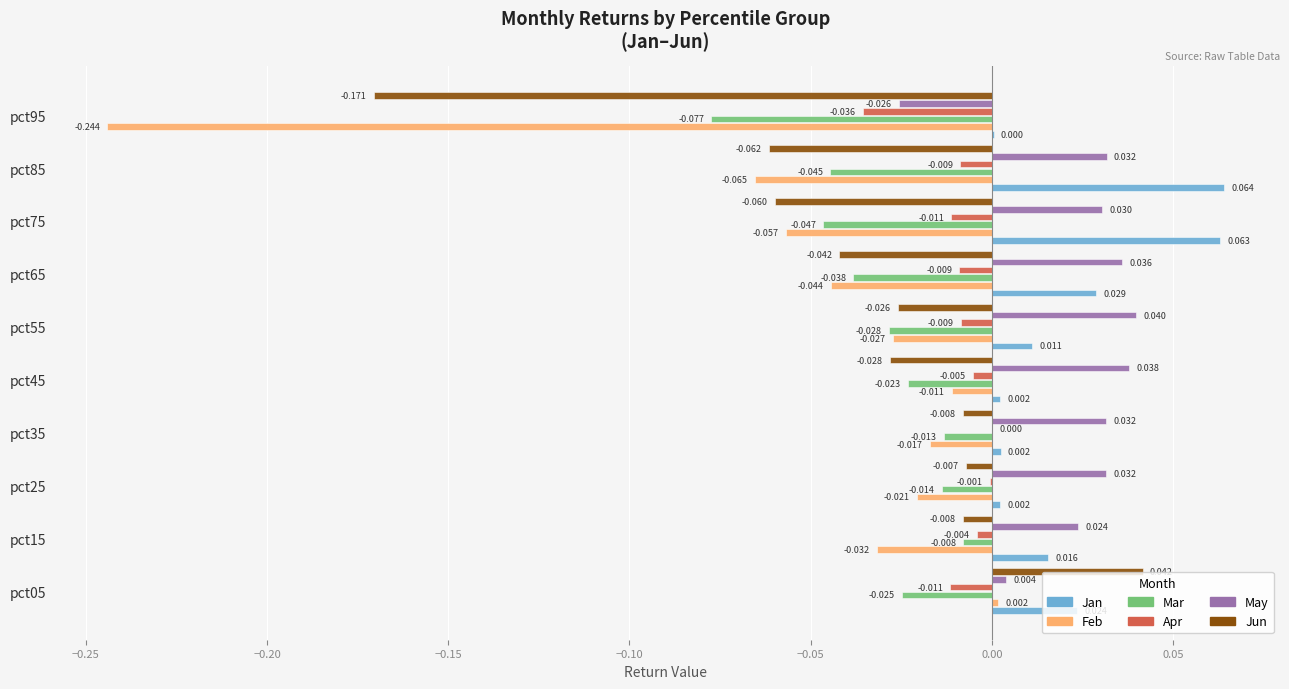

Which series has the largest total across all categories?

May